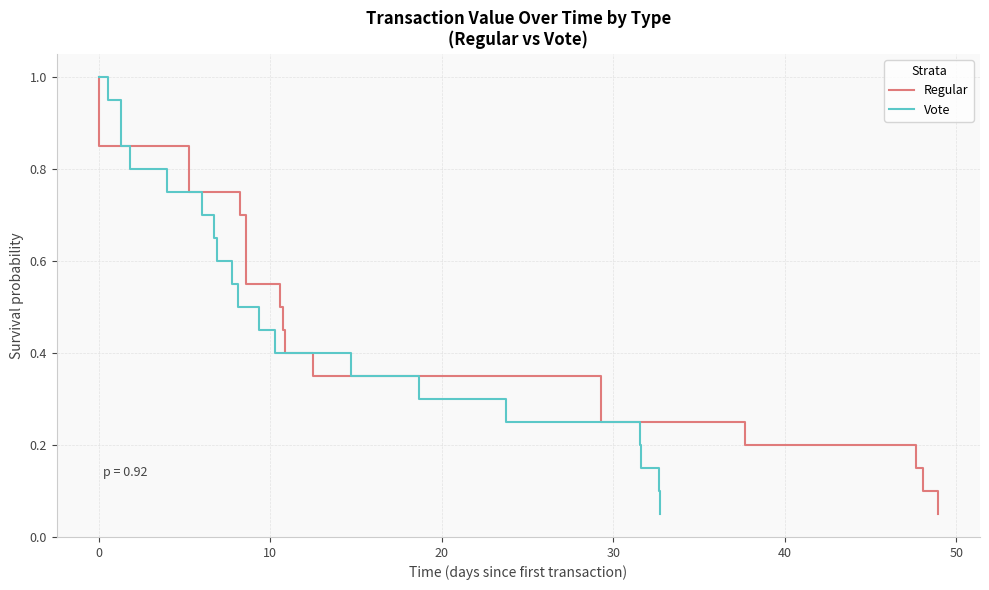

Which series has the widest spread of values?

Regular